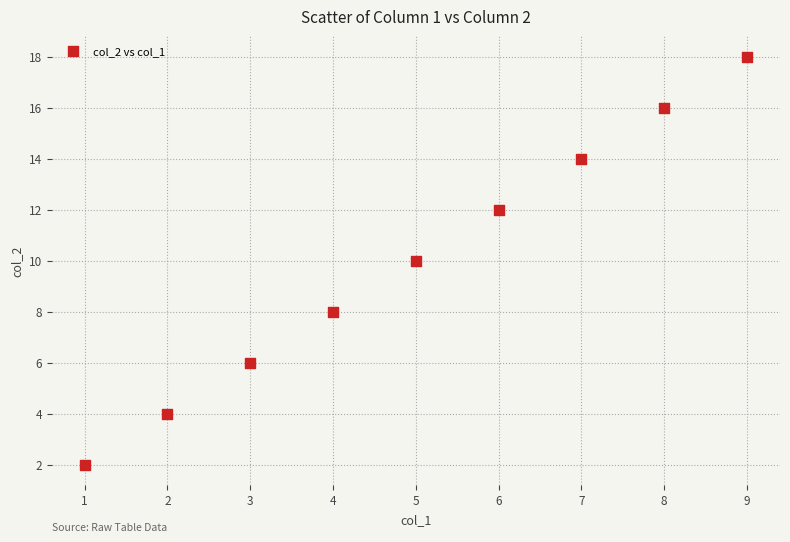

What is the range of X values (max minus min)?

8